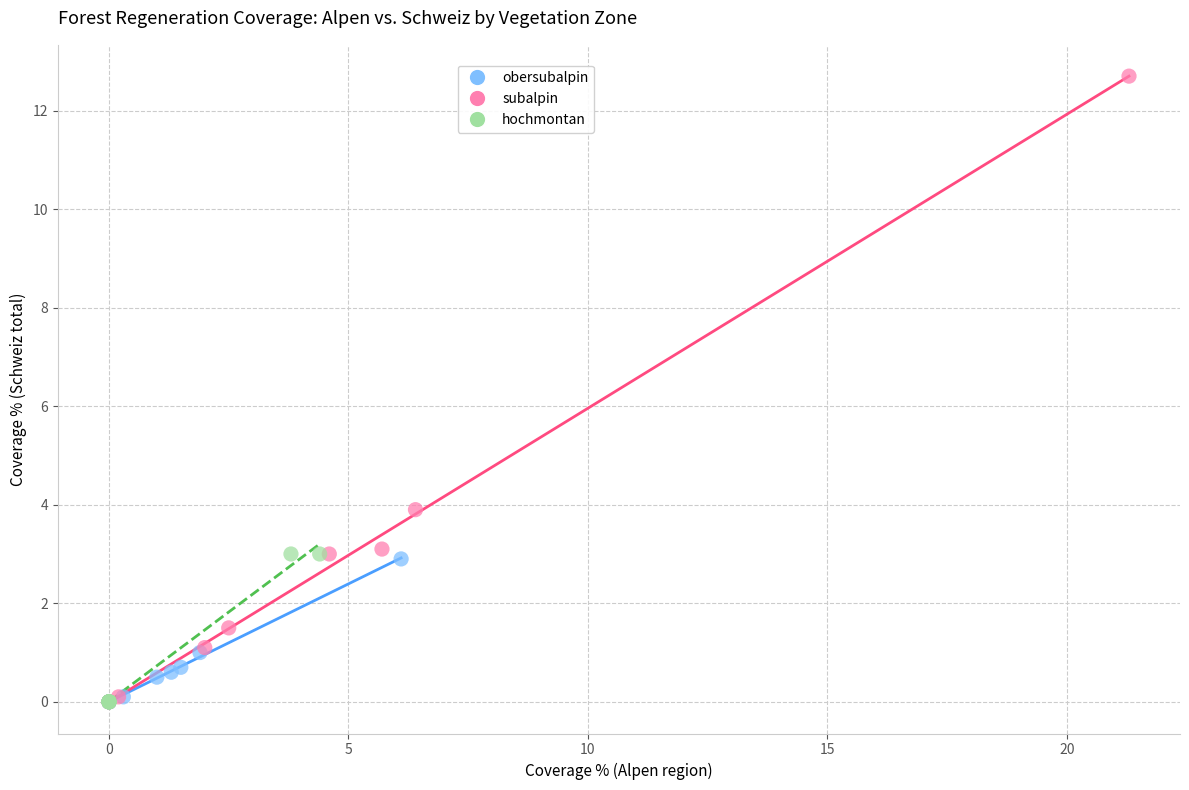

Which series has the widest spread of Y values?

subalpin